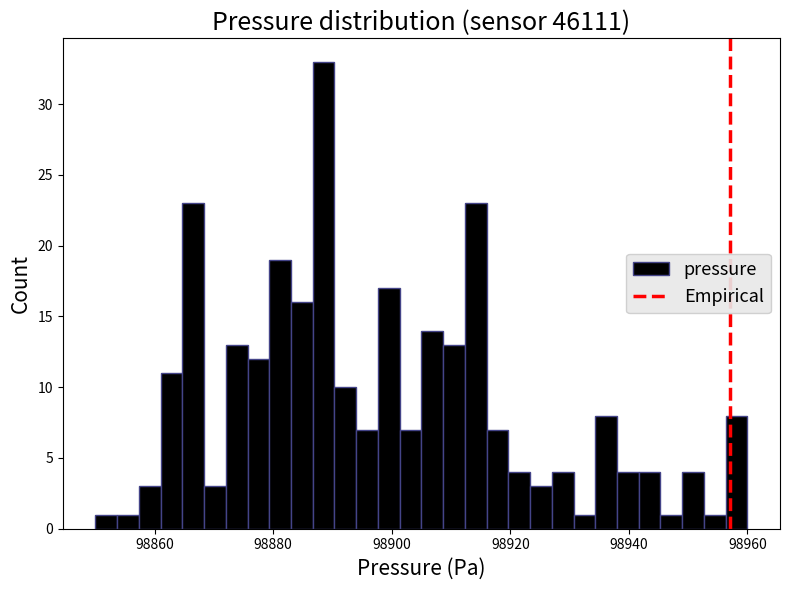

Read against the x-axis, roughly where is the centre of the tallest bar?

98888